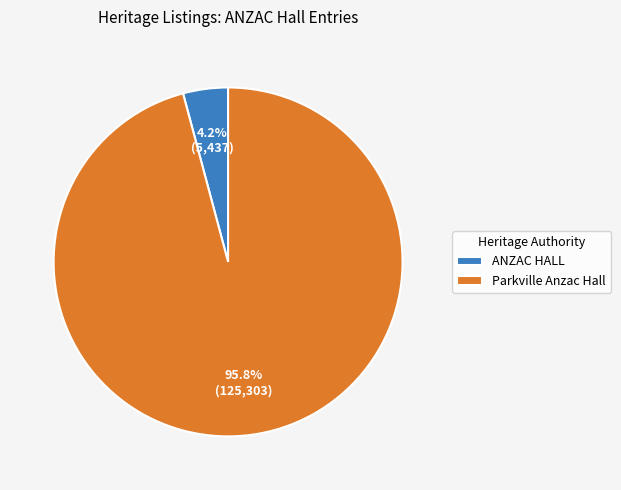

To the nearest percent, what portion does ANZAC HALL represent?

4%